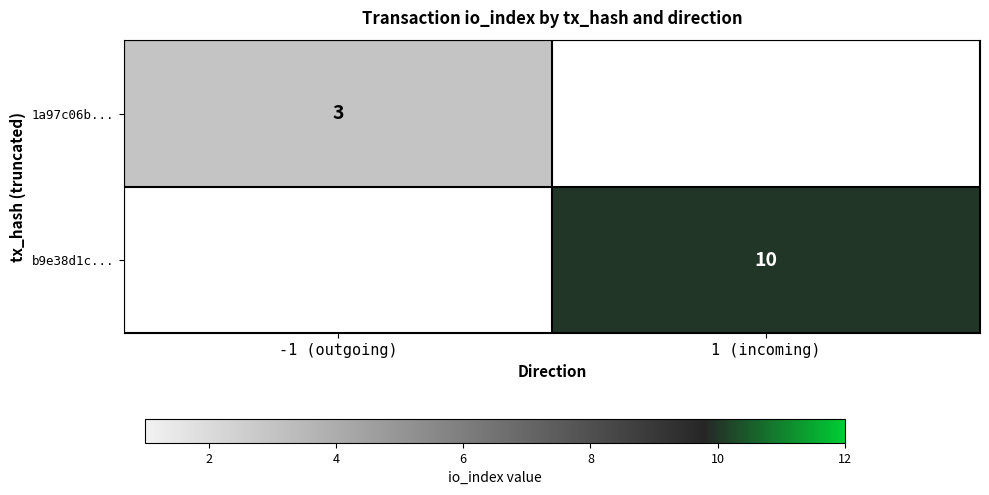

The b9e38d1c... series shows 10 at 1 (incoming). True or false?

True